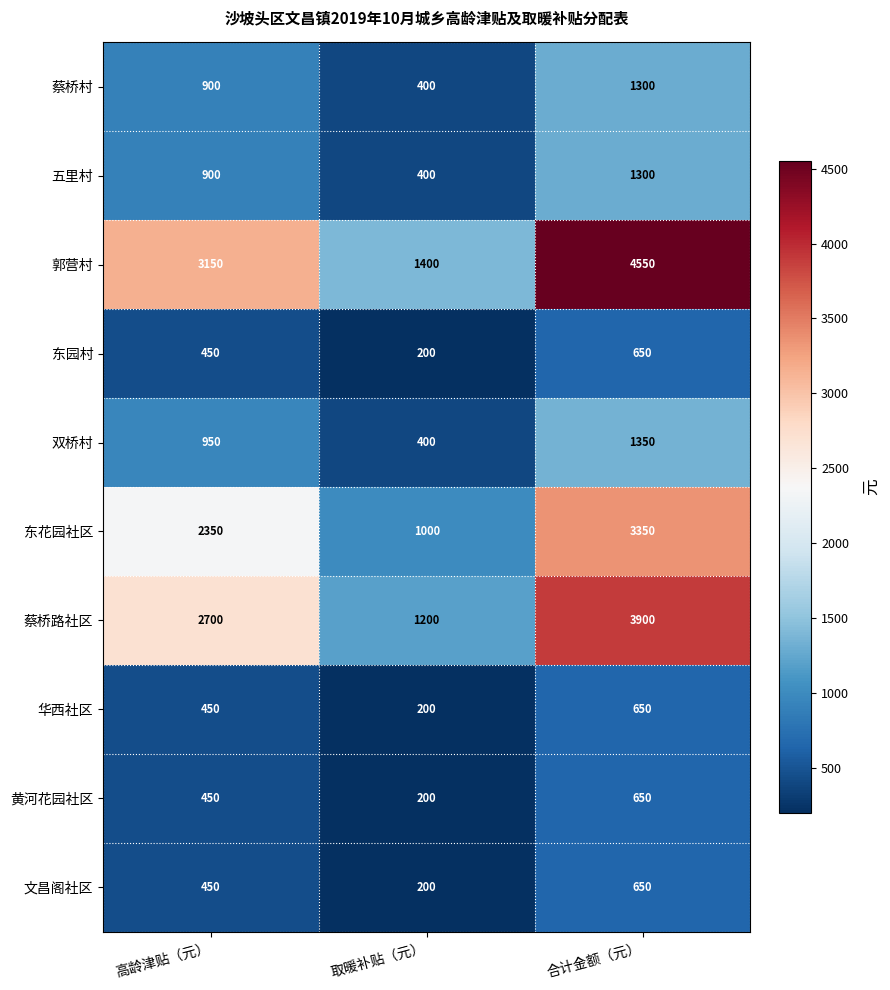

What is the sum of the 蔡桥路社区 values at 取暖补贴（元） and 合计金额（元）?

5100